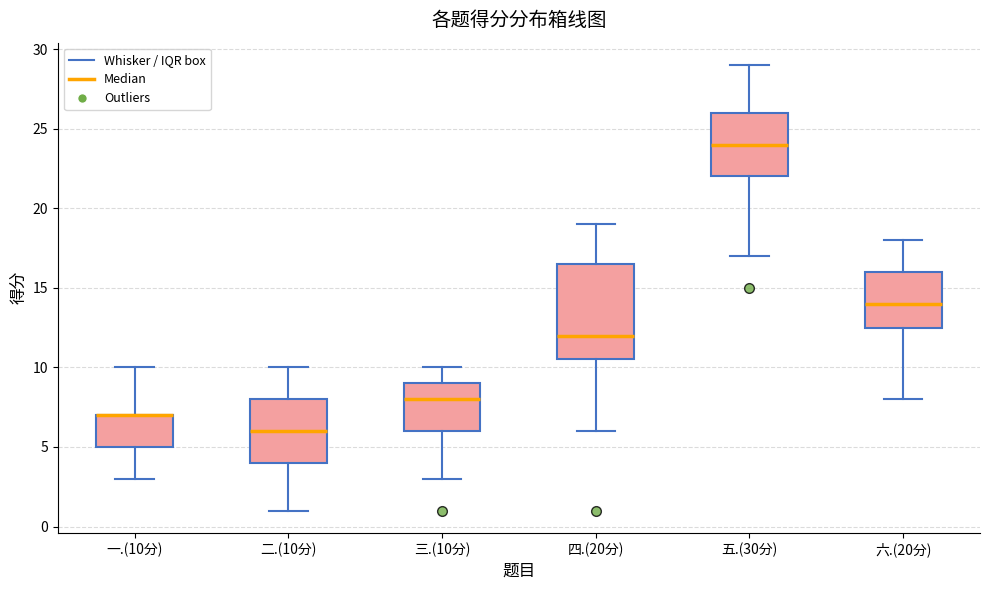

Reading left to right, read every box against the y-axis: the position of its median line, the range the box covers, and the ends of its whiskers. The values are not printed on the chart, so give them approximately, as read against the axis.

一.(10分): median 7.0 (drawn on the box's upper edge), box 5.0 to 7.0, whiskers 3.0 to 10.0
二.(10分): median 6.0, box 4.0 to 8.0, whiskers 1.0 to 10.0
三.(10分): median 8.0, box 6.0 to 9.0, whiskers 3.0 to 10.0
四.(20分): median 12.0, box 10.5 to 16.5, whiskers 6.0 to 19.0
五.(30分): median 24.0, box 22.0 to 26.0, whiskers 17.0 to 29.0
六.(20分): median 14.0, box 12.5 to 16.0, whiskers 8.0 to 18.0